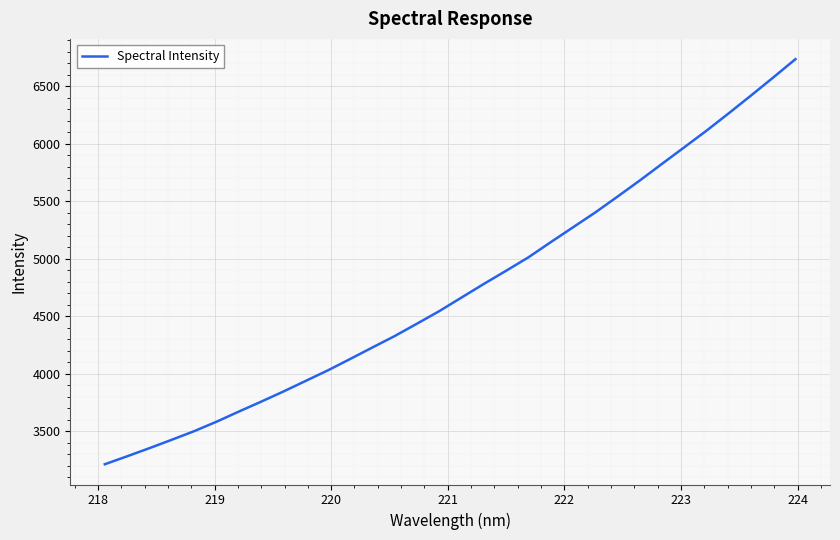

What is the greatest value displayed?

6734.7